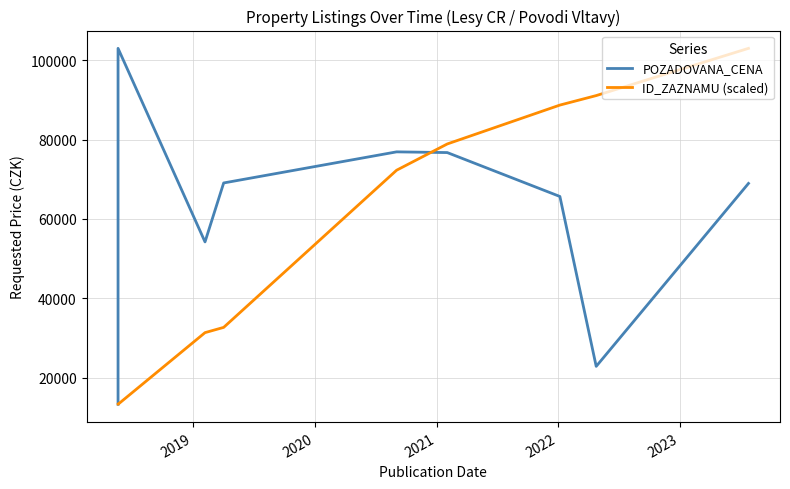

Is it true that ID_ZAZNAMU (scaled) equals 55616.2 at 6?

False